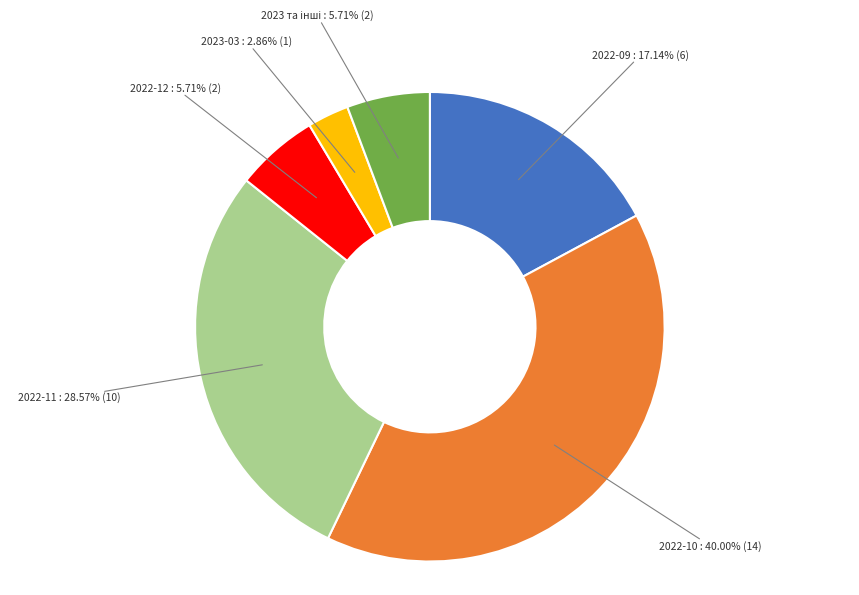

What is the smallest slice in the pie chart?

2023-03